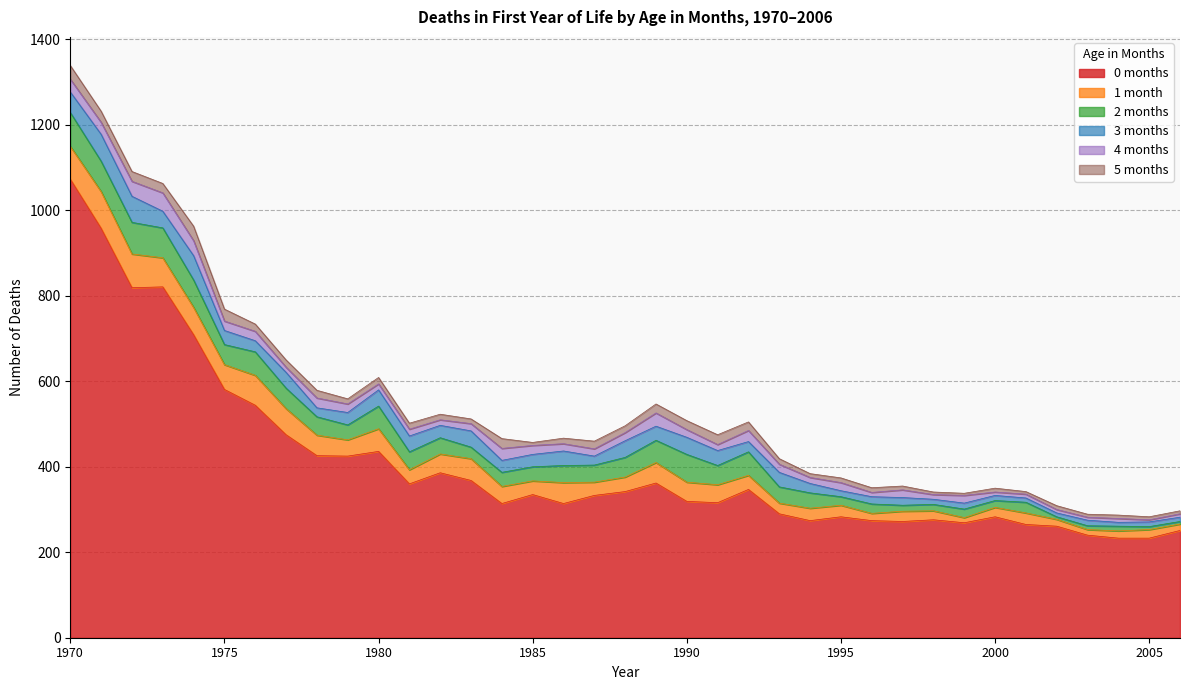

Reading left to right, what are all the values shown in this chart?

0 months: 1970=1073	1971=958	1972=819	1973=821	1974=709	1975=581	1976=544	1977=475	1978=426	1979=425	1980=436	1981=360	1982=386	1983=368	1984=314	1985=335	1986=314	1987=333	1988=342	1989=362	1990=319	1991=316	1992=347	1993=290	1994=274	1995=283	1996=274	1997=272	1998=276	1999=269	2000=283	2001=265	2002=261	2003=240	2004=233	2005=233	2006=251
1 month: 1970=77	1971=86	1972=79	1973=68	1974=64	1975=58	1976=70	1977=61	1978=48	1979=38	1980=53	1981=33	1982=44	1983=51	1984=40	1985=32	1986=49	1987=31	1988=34	1989=48	1990=45	1991=42	1992=33	1993=25	1994=29	1995=27	1996=17	1997=24	1998=21	1999=12	2000=22	2001=27	2002=16	2003=13	2004=17	2005=20	2006=15
2 months: 1970=79	1971=71	1972=74	1973=70	1974=64	1975=47	1976=55	1977=48	1978=43	1979=35	1980=53	1981=42	1982=38	1983=27	1984=33	1985=33	1986=40	1987=40	1988=46	1989=52	1990=65	1991=45	1992=55	1993=38	1994=36	1995=20	1996=22	1997=14	1998=15	1999=20	2000=16	2001=25	2002=6	2003=9	2004=11	2005=7	2006=6
3 months: 1970=48	1971=63	1972=61	1973=39	1974=57	1975=33	1976=26	1977=37	1978=21	1979=29	1980=38	1981=37	1982=29	1983=38	1984=28	1985=29	1986=34	1987=21	1988=39	1989=33	1990=40	1991=35	1992=24	1993=34	1994=22	1995=14	1996=17	1997=18	1998=12	1999=14	2000=12	2001=10	2002=9	2003=13	2004=9	2005=11	2006=10
4 months: 1970=30	1971=28	1972=35	1973=43	1974=35	1975=22	1976=22	1977=12	1978=23	1979=20	1980=14	1981=16	1982=13	1983=17	1984=28	1985=21	1986=17	1987=17	1988=19	1989=31	1990=18	1991=14	1992=26	1993=19	1994=14	1995=19	1996=10	1997=18	1998=11	1999=18	2000=8	2001=9	2002=8	2003=7	2004=9	2005=5	2006=8
5 months: 1970=32	1971=26	1972=23	1973=22	1974=34	1975=28	1976=17	1977=17	1978=18	1979=12	1980=15	1981=14	1982=13	1983=11	1984=23	1985=7	1986=13	1987=18	1988=16	1989=21	1990=21	1991=23	1992=20	1993=13	1994=9	1995=11	1996=11	1997=9	1998=6	1999=5	2000=9	2001=6	2002=9	2003=7	2004=8	2005=7	2006=7